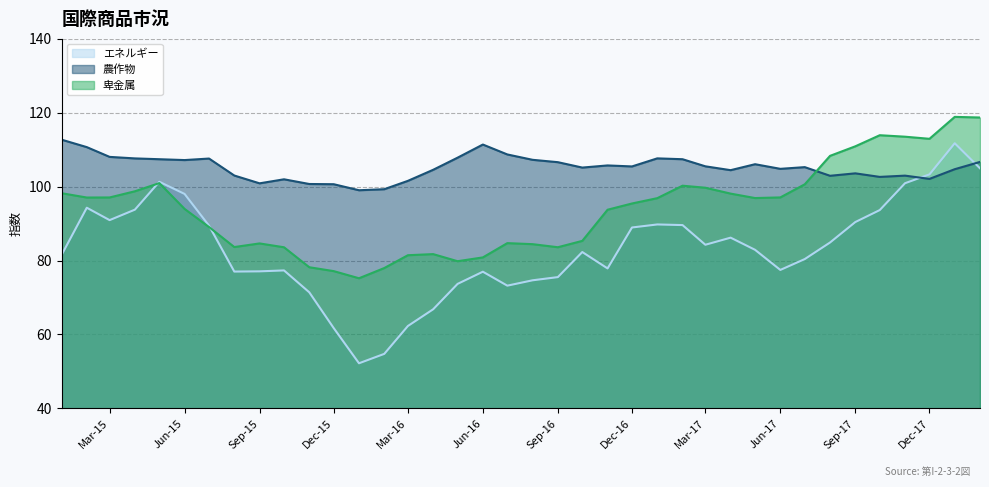

What is the difference between the second highest and second lowest values in the 卑金属 series?

41.5